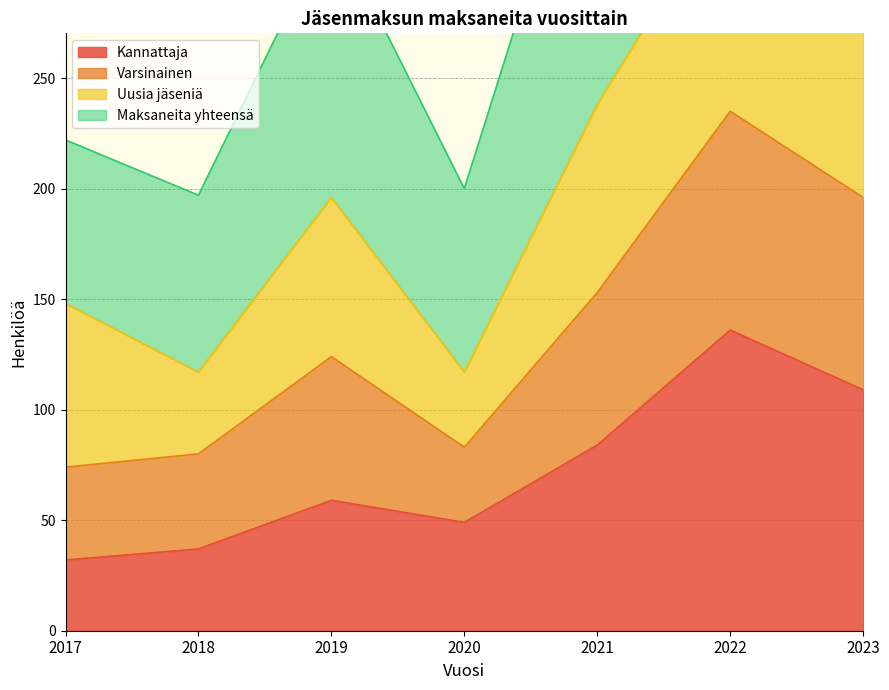

The value of Kannattaja at 2022 is 92. True or false?

False